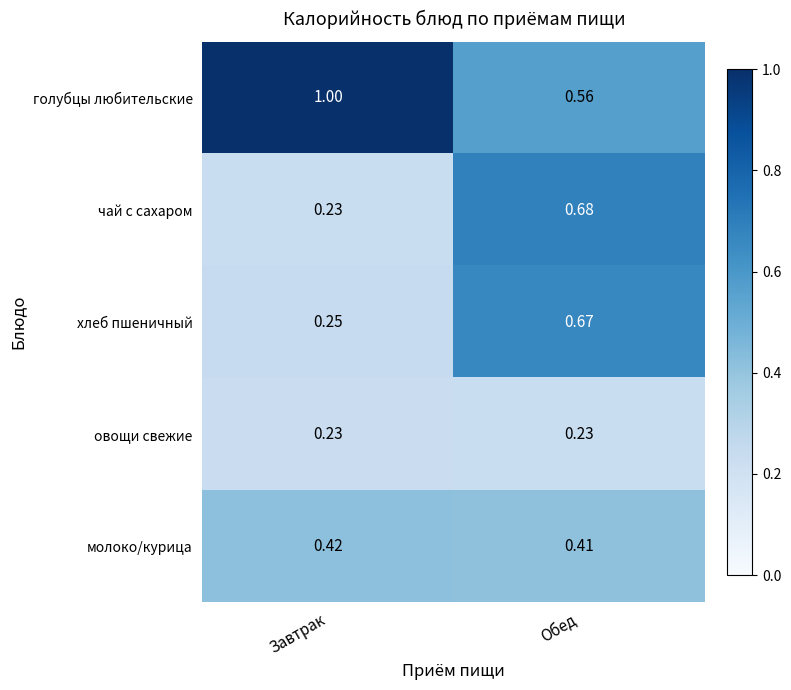

Which series has the largest range (max minus min)?

чай с сахаром